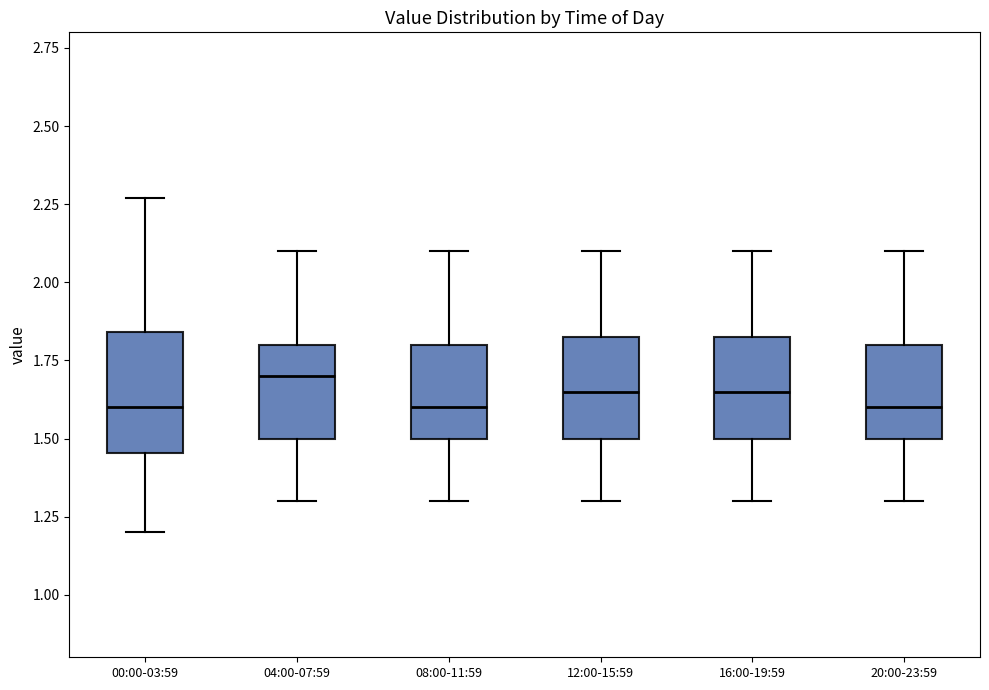

Reading left to right, read every box against the y-axis: the position of its median line, the range the box covers, and the ends of its whiskers. The values are not printed on the chart, so give them approximately, as read against the axis.

00:00-03:59: median 1.60, box 1.45 to 1.85, whiskers 1.20 to 2.25
04:00-07:59: median 1.70, box 1.50 to 1.80, whiskers 1.30 to 2.10
08:00-11:59: median 1.60, box 1.50 to 1.80, whiskers 1.30 to 2.10
12:00-15:59: median 1.65, box 1.50 to 1.85, whiskers 1.30 to 2.10
16:00-19:59: median 1.65, box 1.50 to 1.85, whiskers 1.30 to 2.10
20:00-23:59: median 1.60, box 1.50 to 1.80, whiskers 1.30 to 2.10